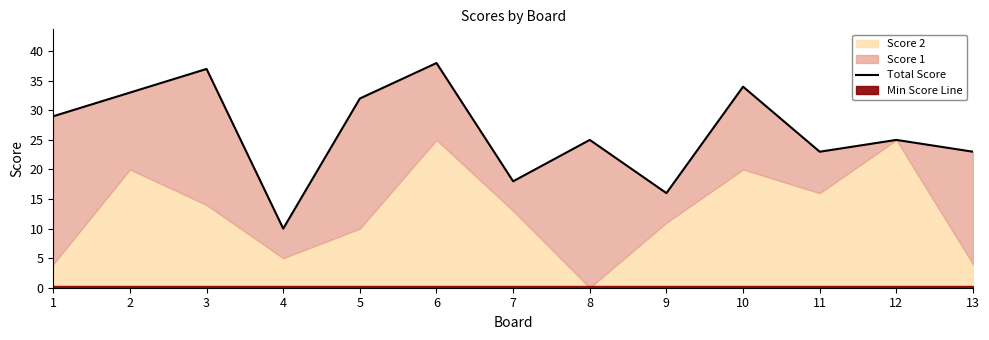

Reading right to left, transcribe all the data shown in this chart.

23	25	23	34	16	25	18	38	32	10	37	33	29